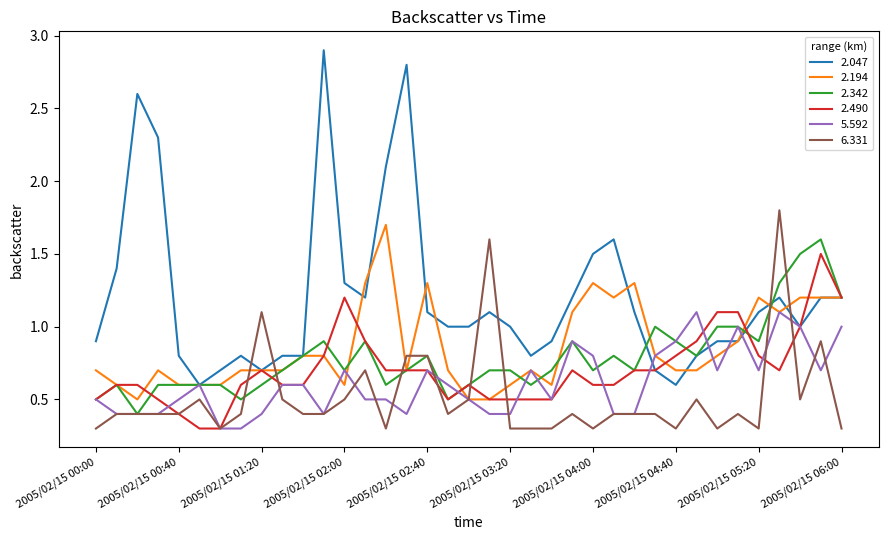

Which series has the largest total across all categories?

2.047